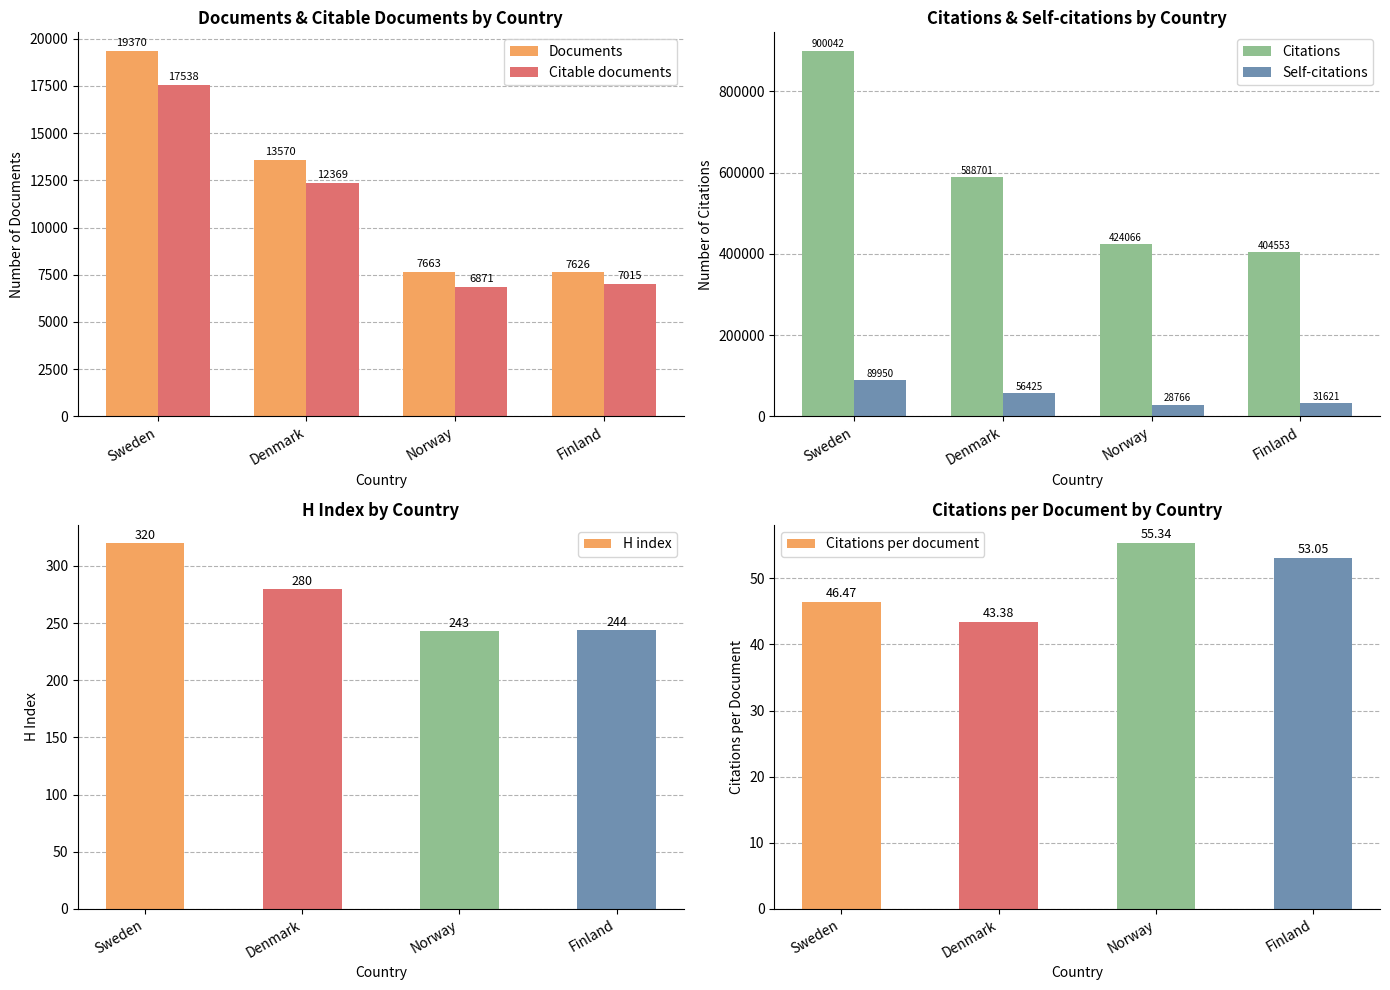

What is the sum of the Self-citations values at Sweden and Finland?

121571